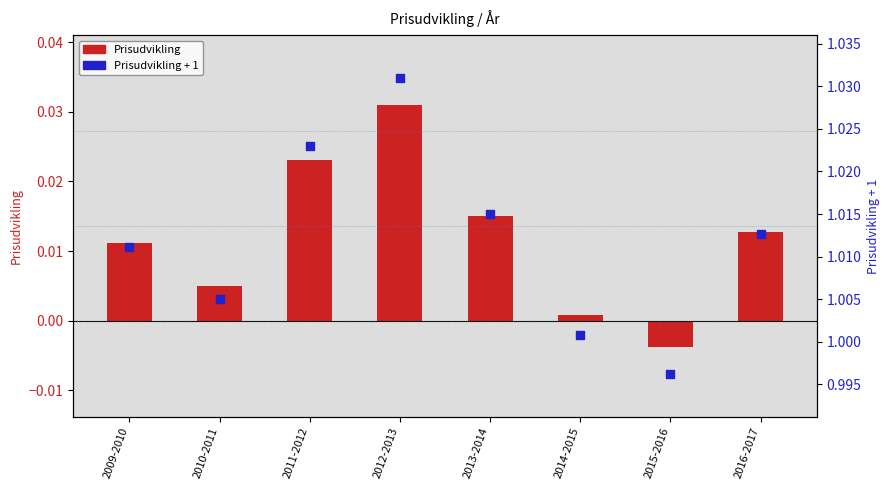

What is the total value across all series at 2015-2016?

1.0